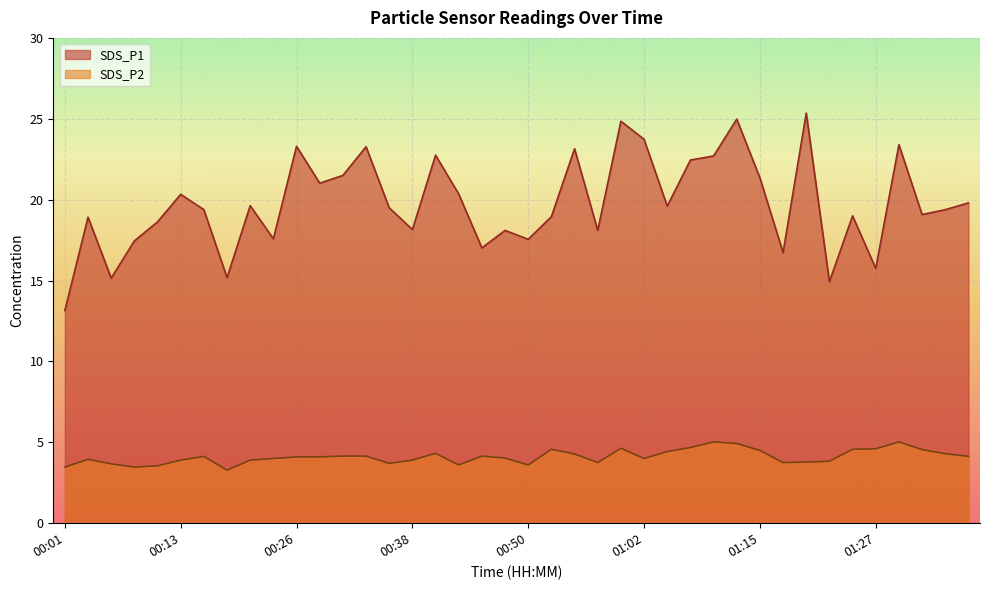

List the series in order of their overall mean, highest first.

SDS_P1, SDS_P2